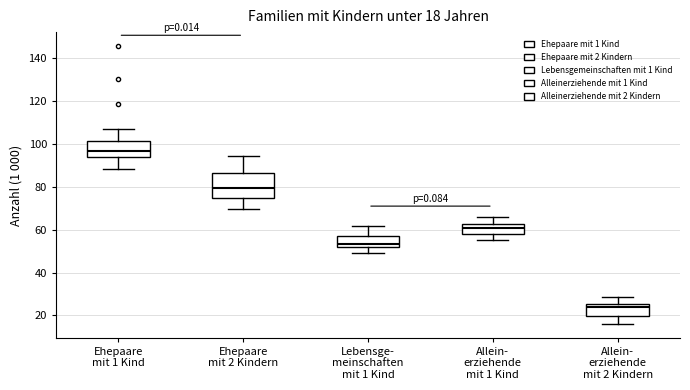

Which box is the tallest, from its lower edge to its upper edge?

Ehepaare mit 2 Kindern